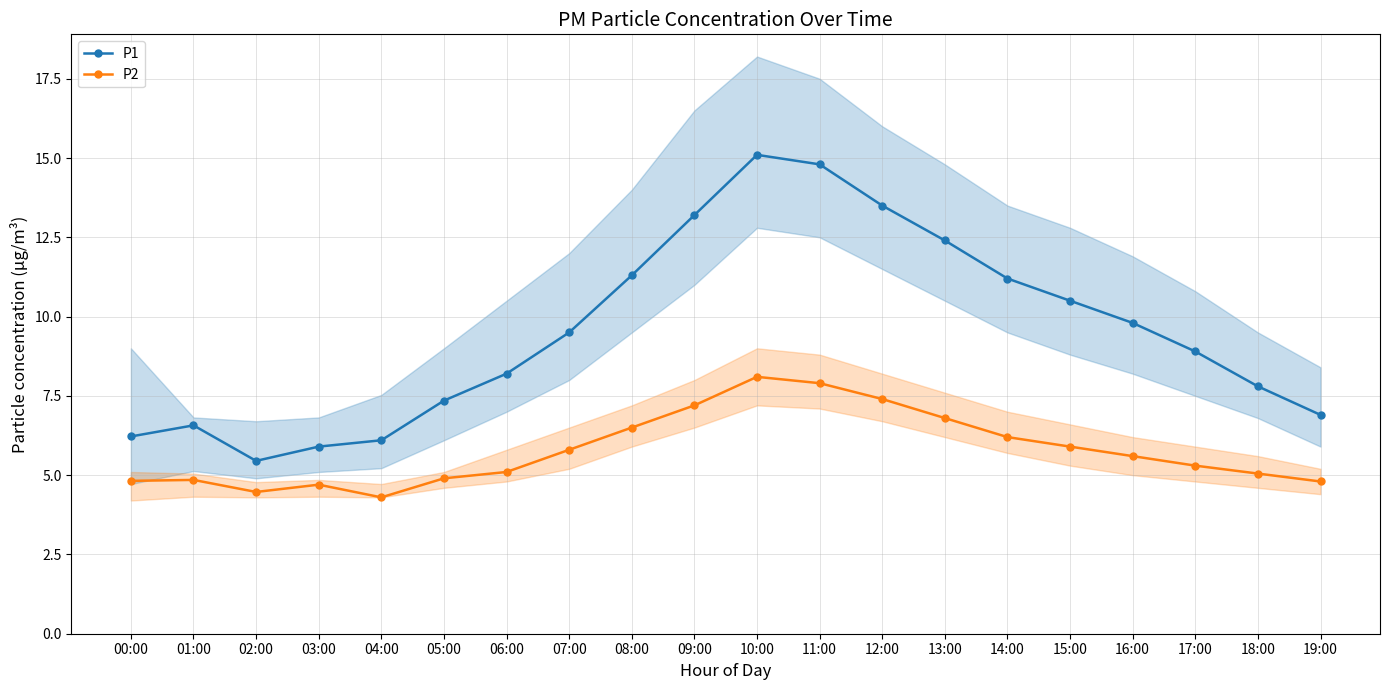

Reading left to right, what are all the values shown in this chart?

P1: 00:00=6.2	01:00=6.6	02:00=5.5	03:00=5.9	04:00=6.1	05:00=7.3	06:00=8.2	07:00=9.5	08:00=11.3	09:00=13.2	10:00=15.1	11:00=14.8	12:00=13.5	13:00=12.4	14:00=11.2	15:00=10.5	16:00=9.8	17:00=8.9	18:00=7.8	19:00=6.9
P2: 00:00=4.8	01:00=4.8	02:00=4.5	03:00=4.7	04:00=4.3	05:00=4.9	06:00=5.1	07:00=5.8	08:00=6.5	09:00=7.2	10:00=8.1	11:00=7.9	12:00=7.4	13:00=6.8	14:00=6.2	15:00=5.9	16:00=5.6	17:00=5.3	18:00=5.0	19:00=4.8